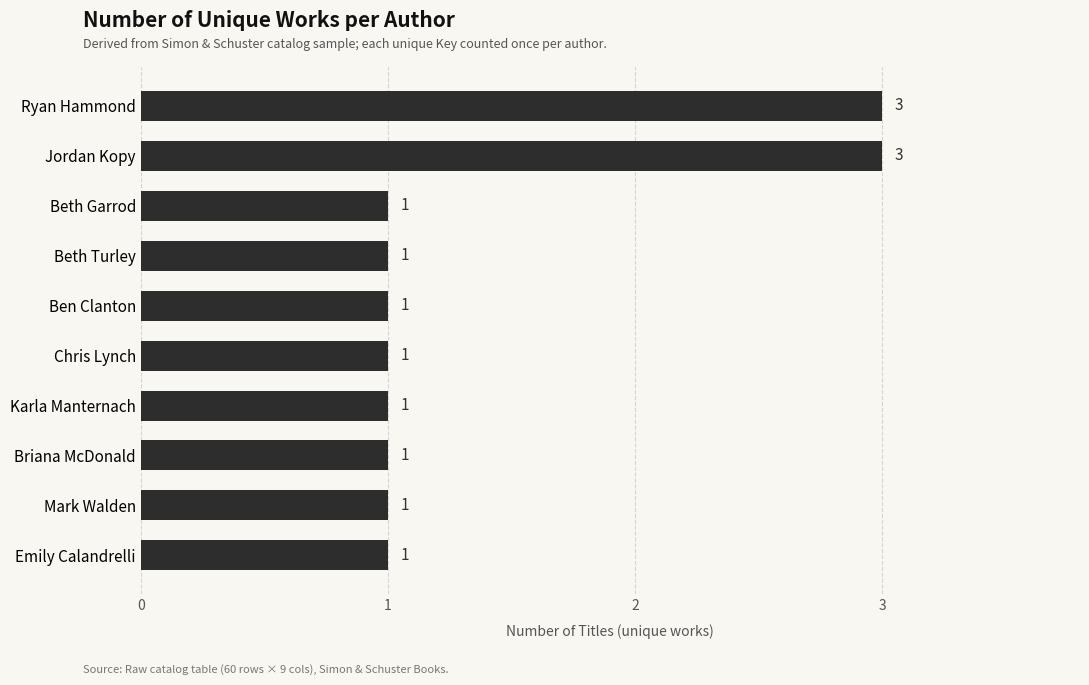

What is the smallest value displayed?

1